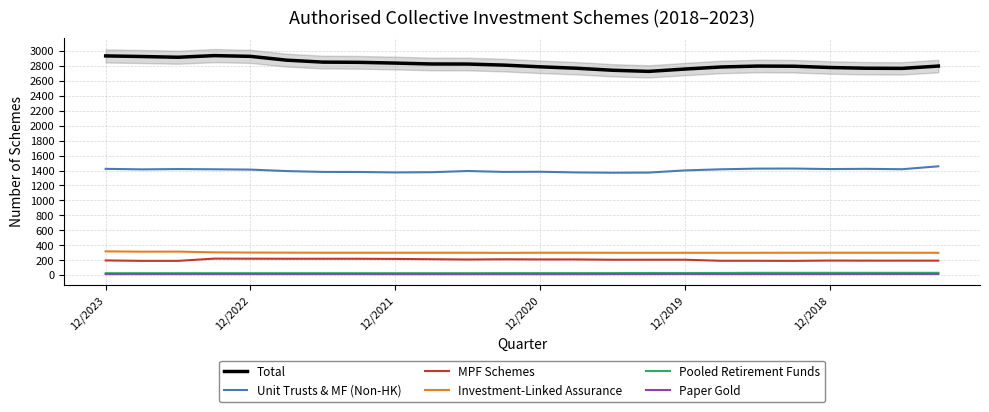

True or false: Pooled Retirement Funds and Paper Gold cross at least once.

False